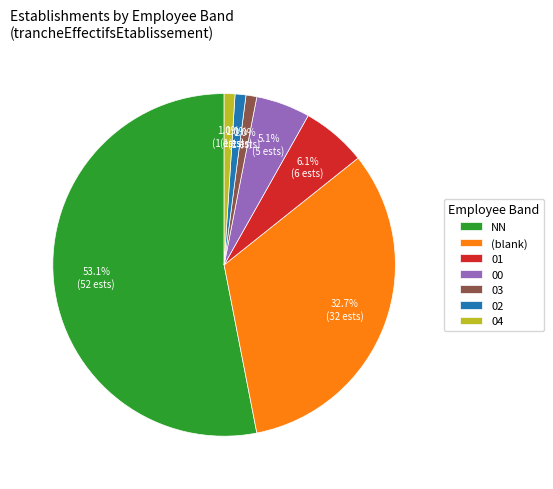

Between 03 and 00, which is larger?

00